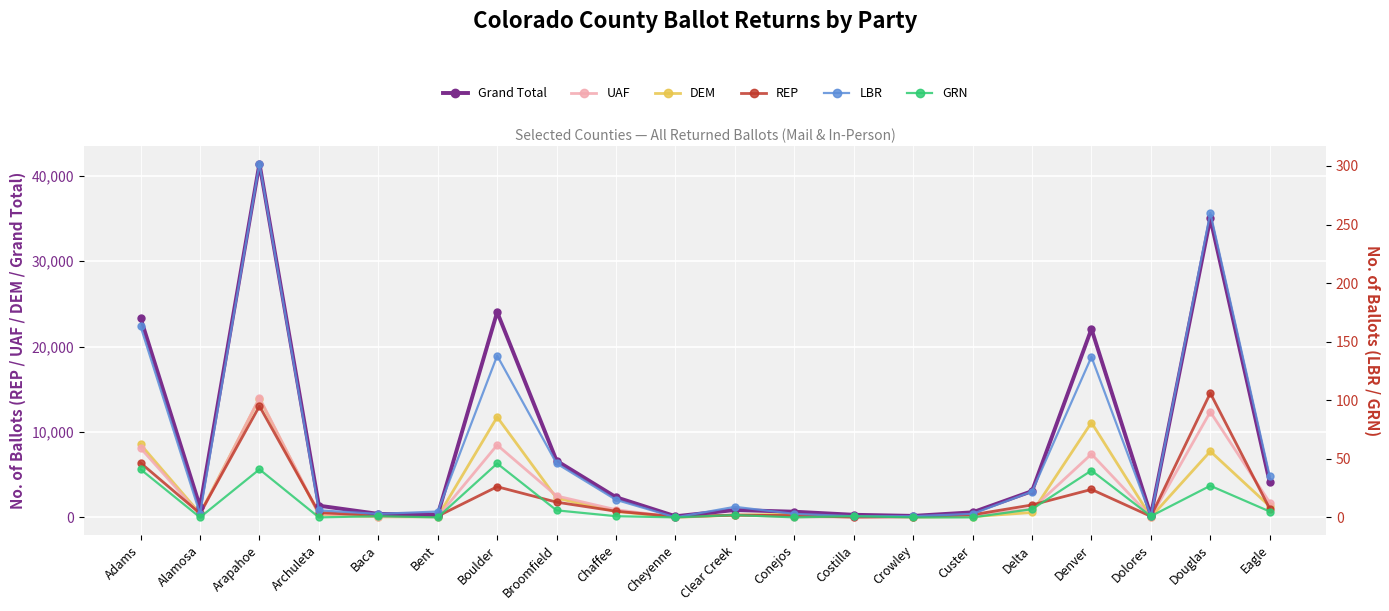

True or false: UAF and GRN cross at least once.

False